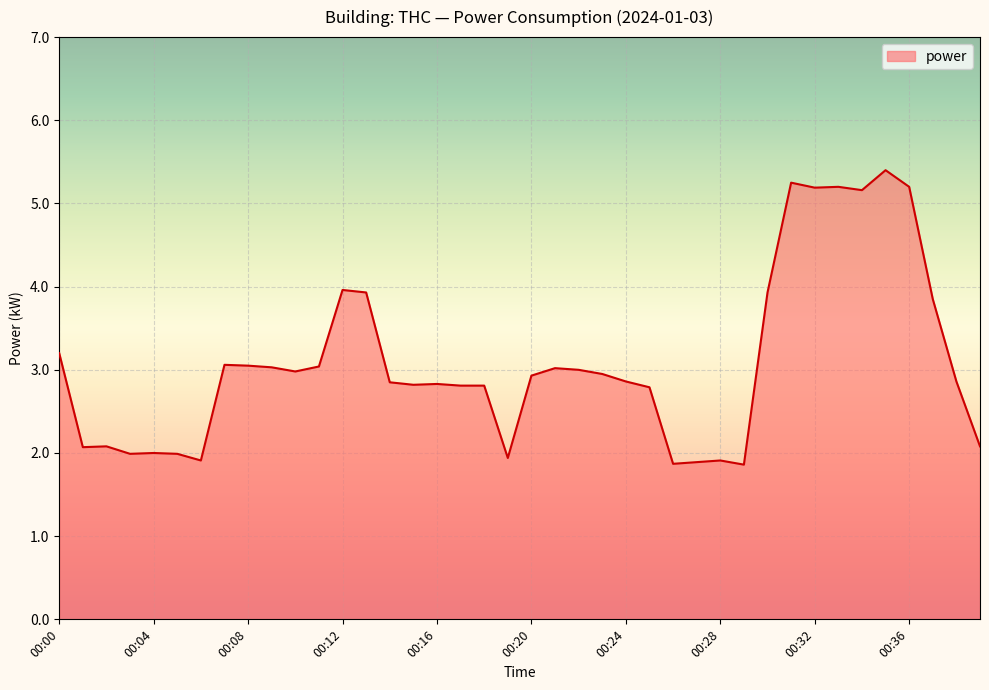

What is the difference between the maximum and minimum values?

3.5